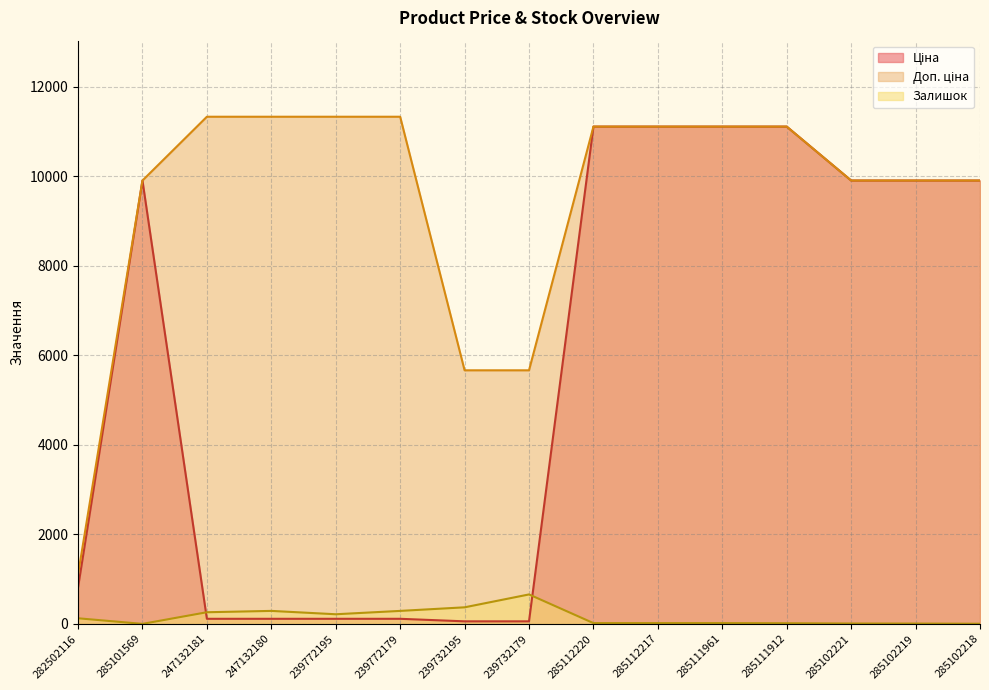

Count the number of data series in this chart.

3